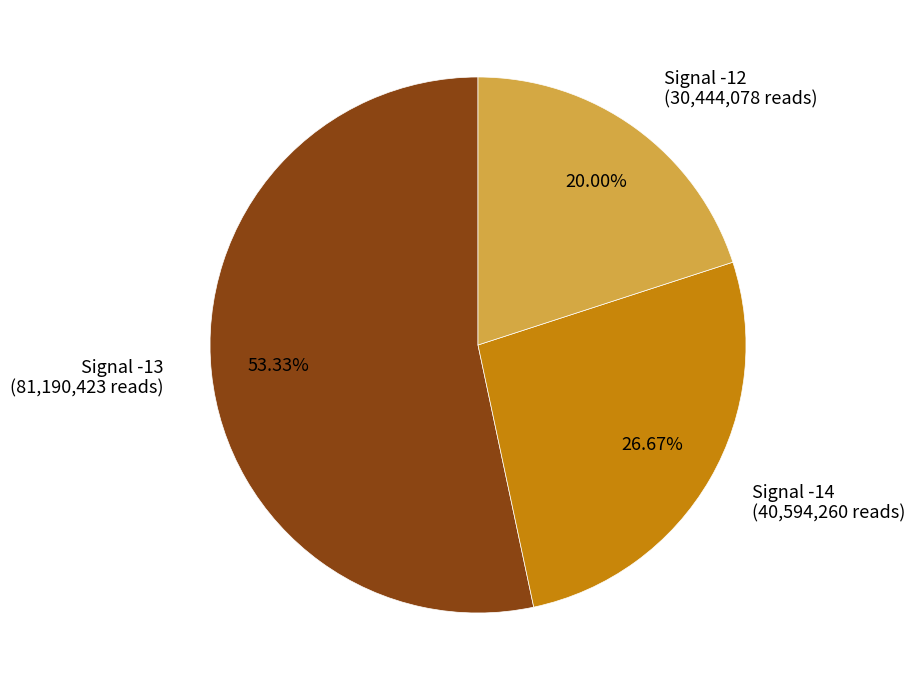

What is the smallest slice in the pie chart?

Signal -12